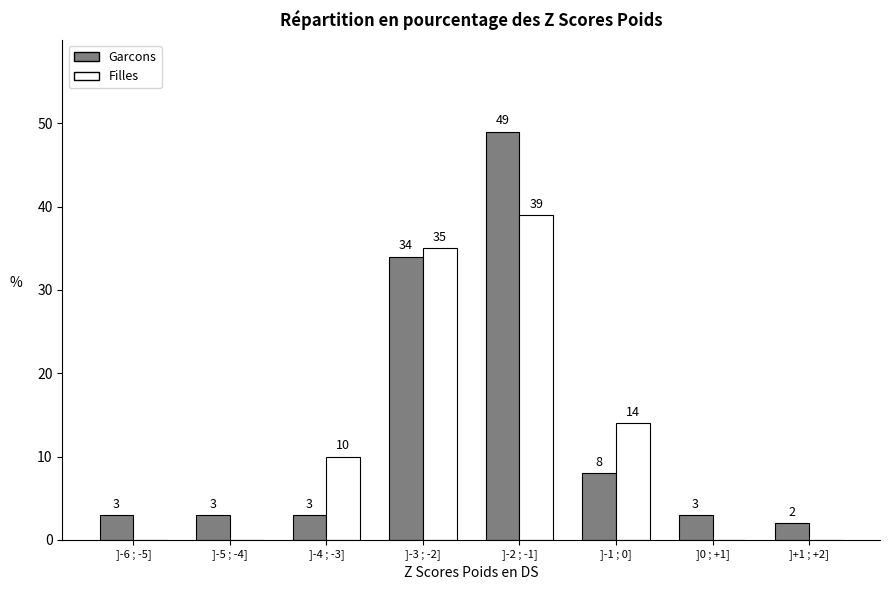

Reading left to right, what are all the values shown in this chart?

Garcons: ]-6 ; -5]=3	]-5 ; -4]=3	]-4 ; -3]=3	]-3 ; -2]=34	]-2 ; -1]=49	]-1 ; 0]=8	]0 ; +1]=3	]+1 ; +2]=2
Filles: ]-6 ; -5]=0	]-5 ; -4]=0	]-4 ; -3]=10	]-3 ; -2]=35	]-2 ; -1]=39	]-1 ; 0]=14	]0 ; +1]=0	]+1 ; +2]=0